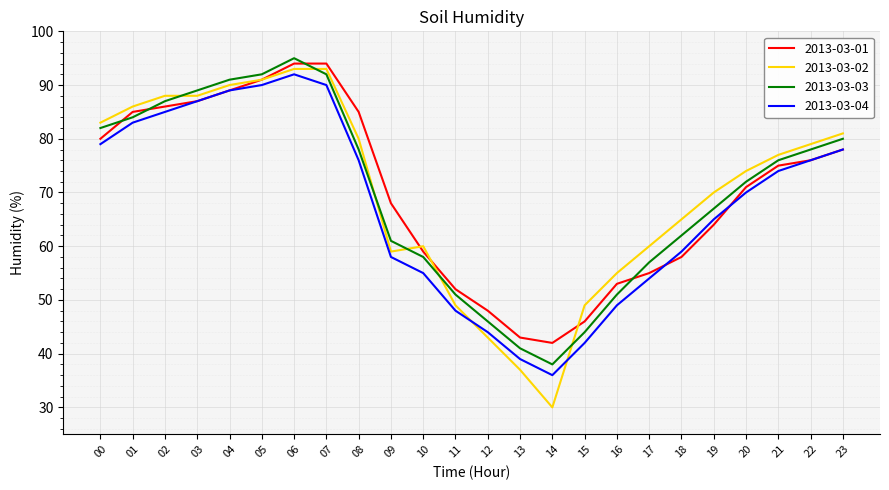

At which category is the sum across all series the highest?

06